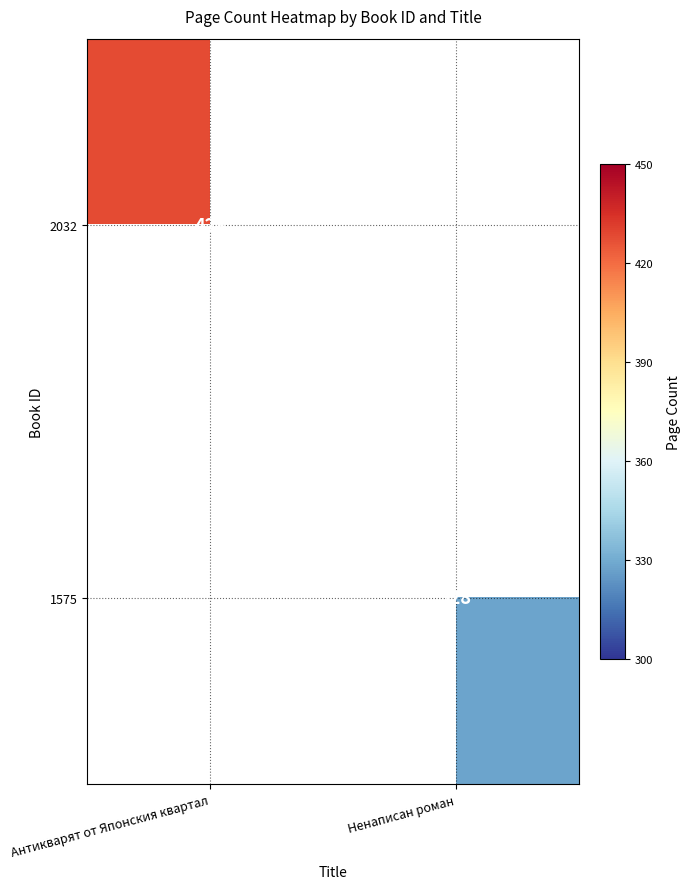

Is the value of 2032 at Антикварят от Японския квартал greater than the value of 1575 at Ненаписан роман?

Yes